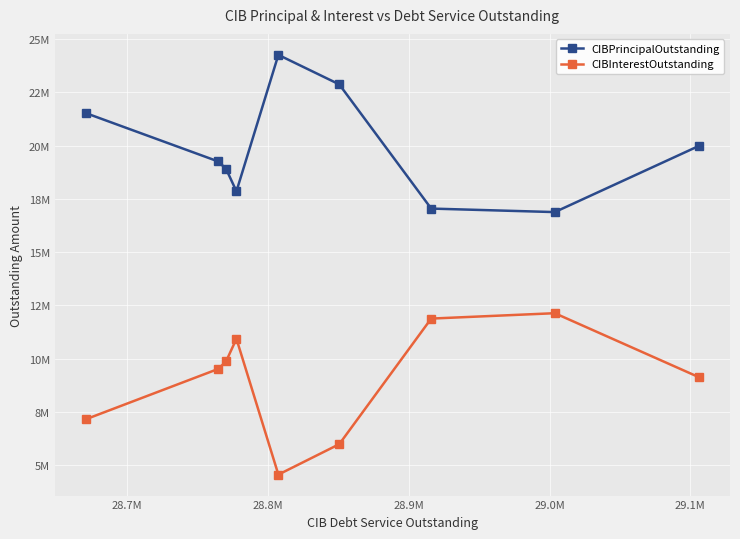

List the series in order of their overall mean, highest first.

CIBPrincipalOutstanding, CIBInterestOutstanding